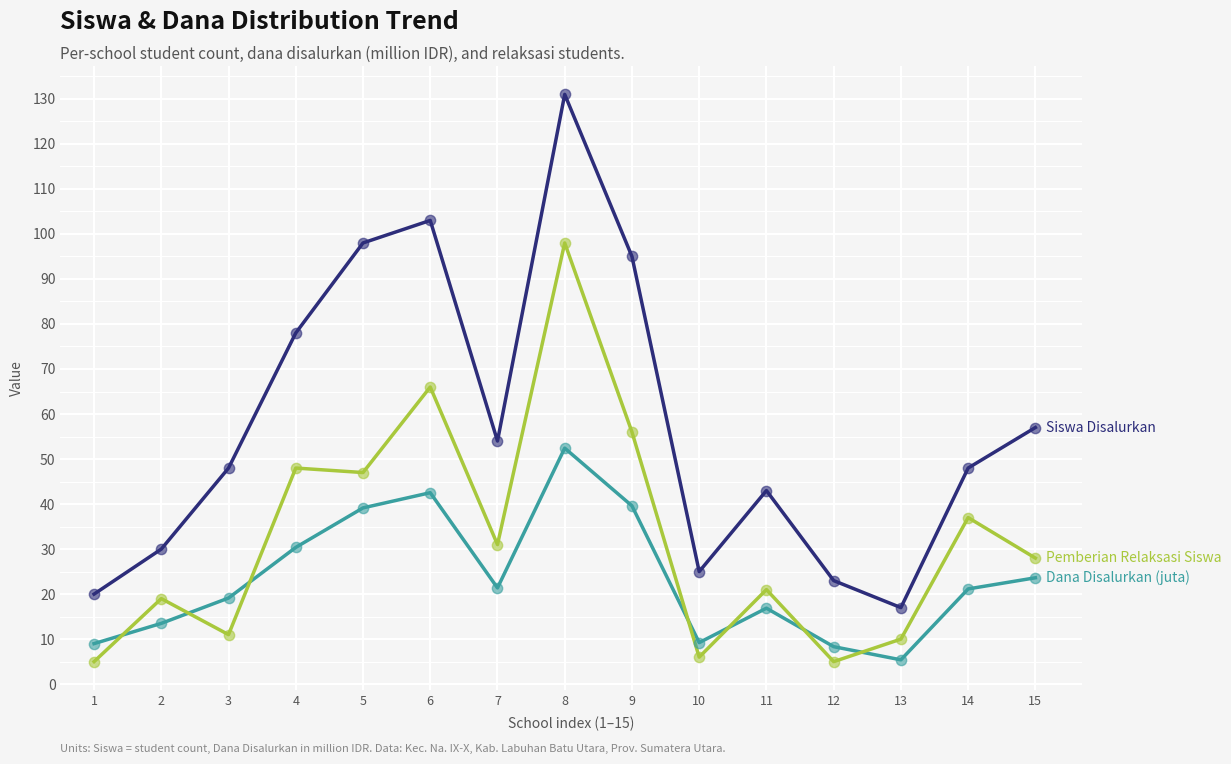

What is the spread (max minus min) of values at 4?

47.6